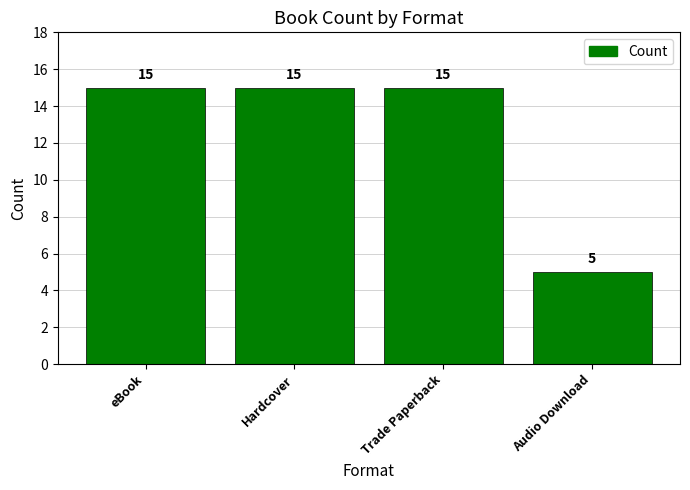

What is the ratio of the value at eBook to the value at Trade Paperback?

1.0